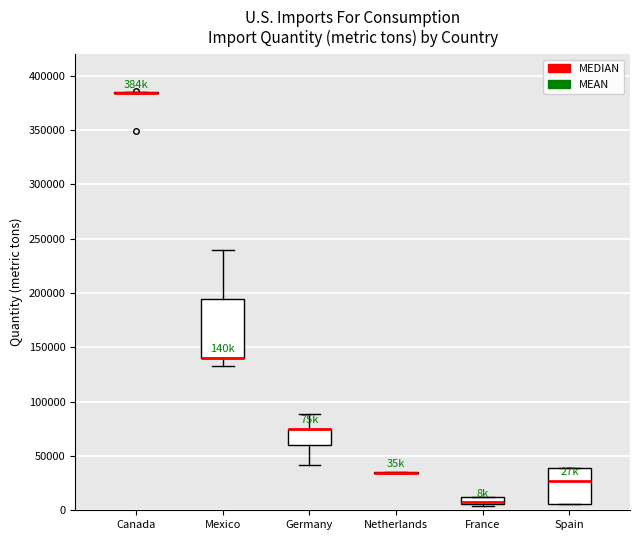

Where is the lower edge of the box for Mexico on the y-axis? The values are not printed on the chart, so give them approximately, as read against the axis.

140000